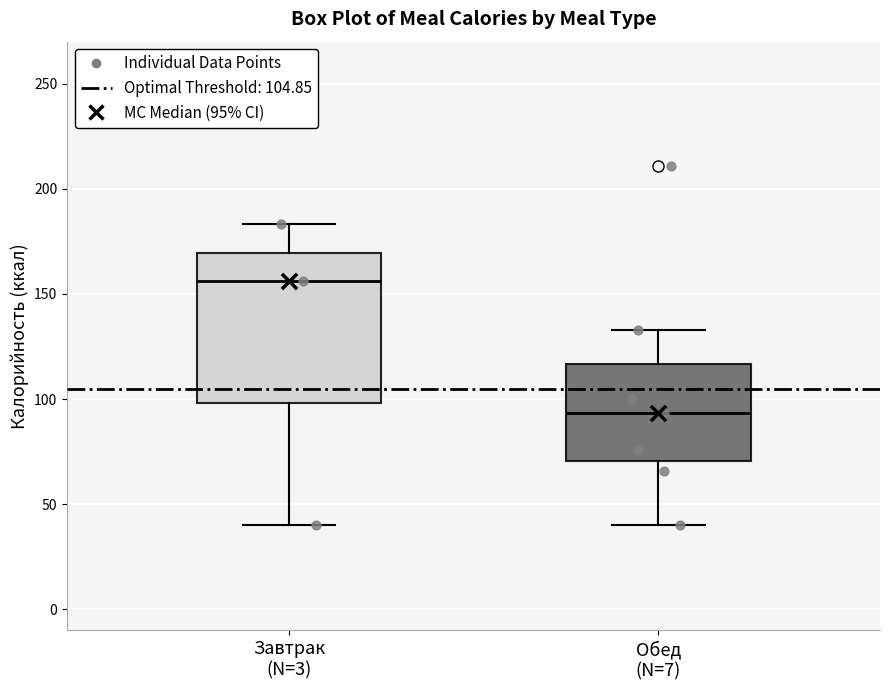

Which box's median line is the lowest?

Обед (N=7)